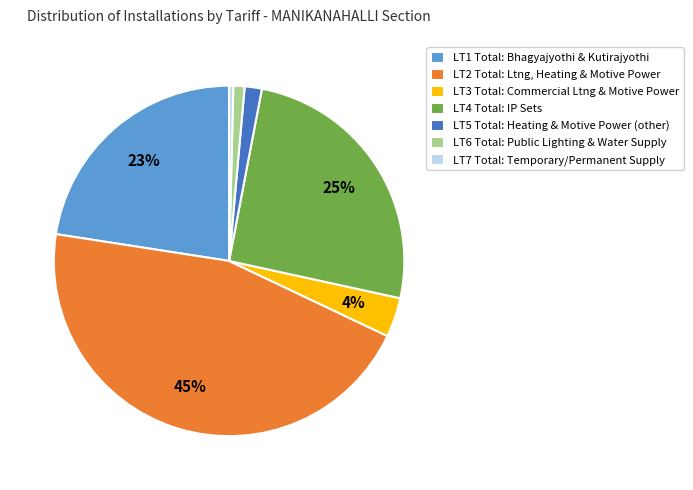

To the nearest percent, what is the combined percentage of LT6 Total and LT5 Total?

3%